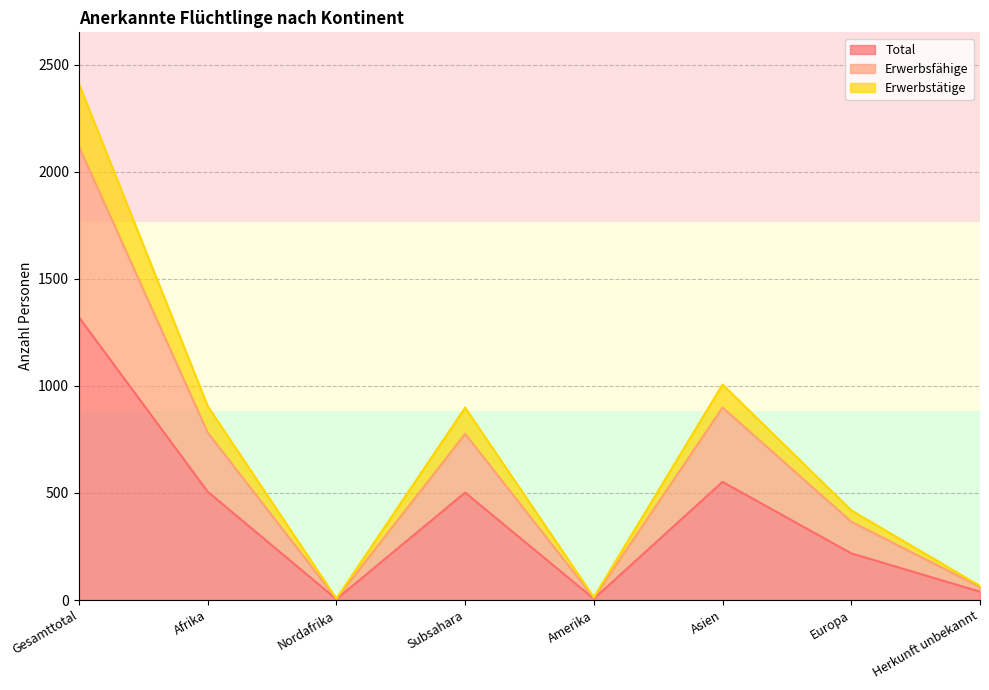

True or false: Total and Erwerbsfähige cross at least once.

False